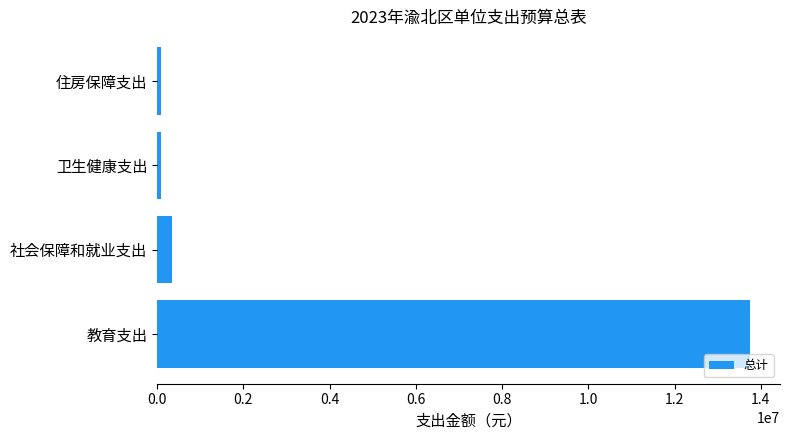

What is the approximate value at 社会保障和就业支出?

348533.8